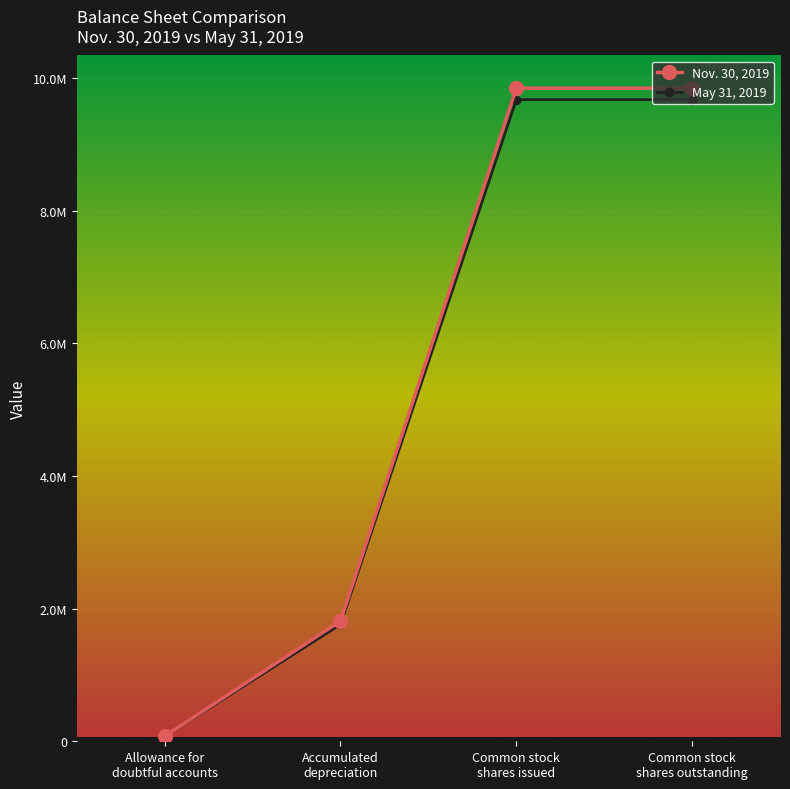

What is the difference between the highest and lowest values at Common stock
shares outstanding?

173902